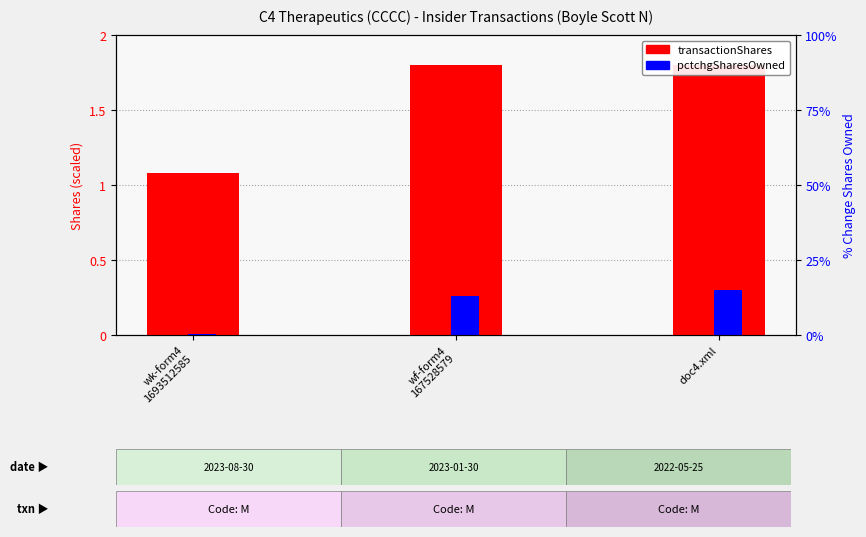

What is the sum of the transactionShares values at wk-form4
1693512585 and doc4.xml?

2.9